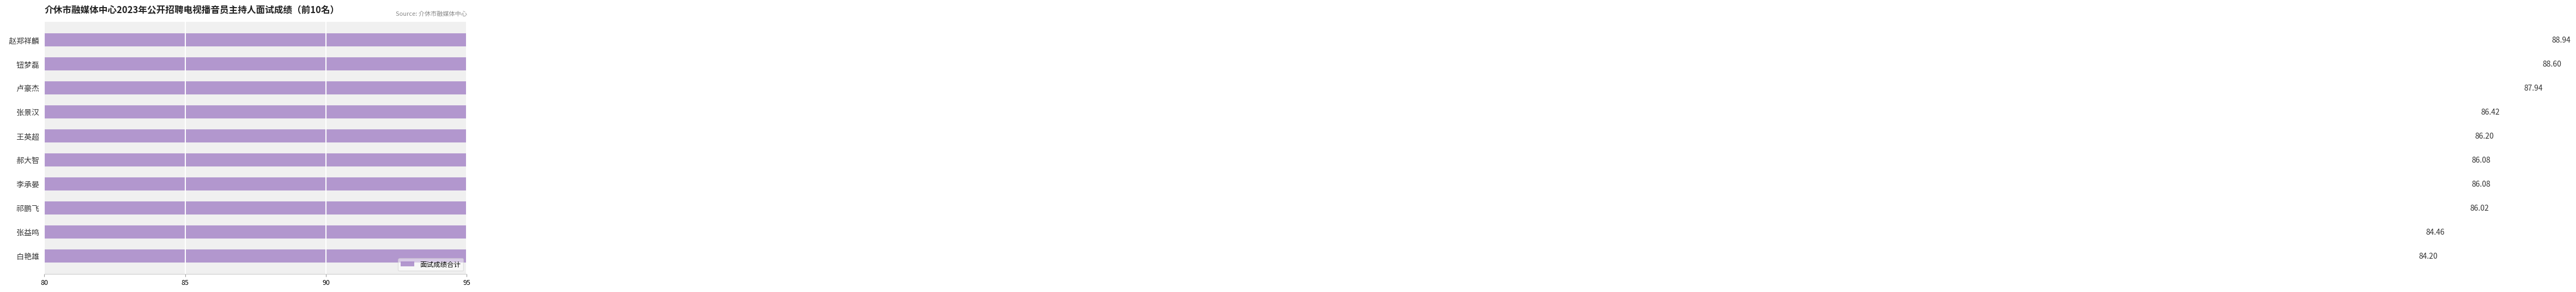

Read the value at 卢豪杰.

87.9